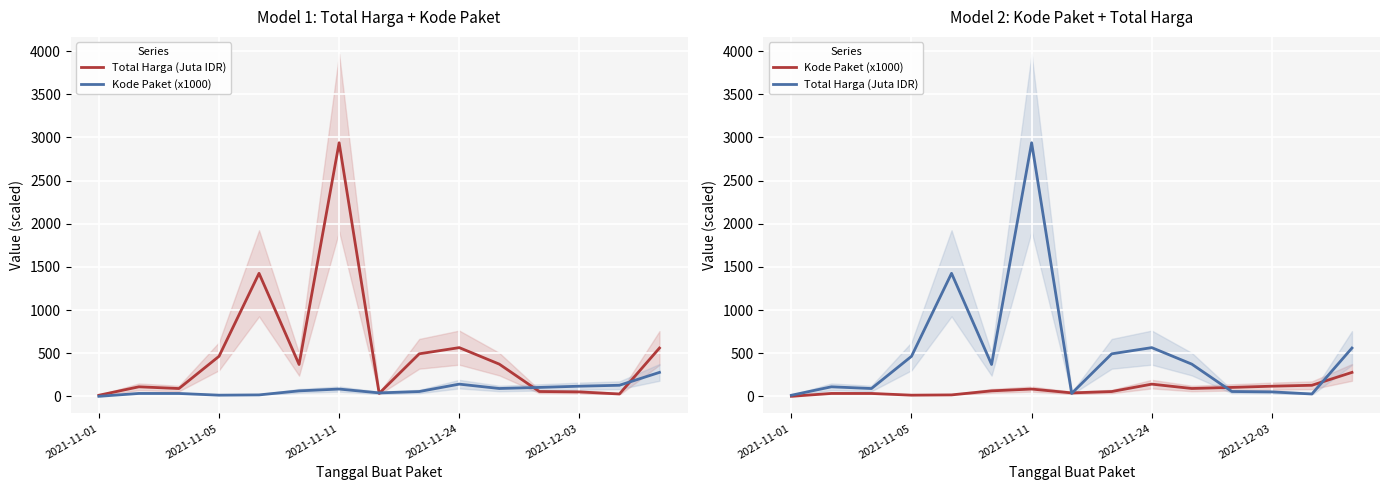

Rank the series by their average value, from lowest to highest.

Kode Paket (x1000), Total Harga (Juta IDR)